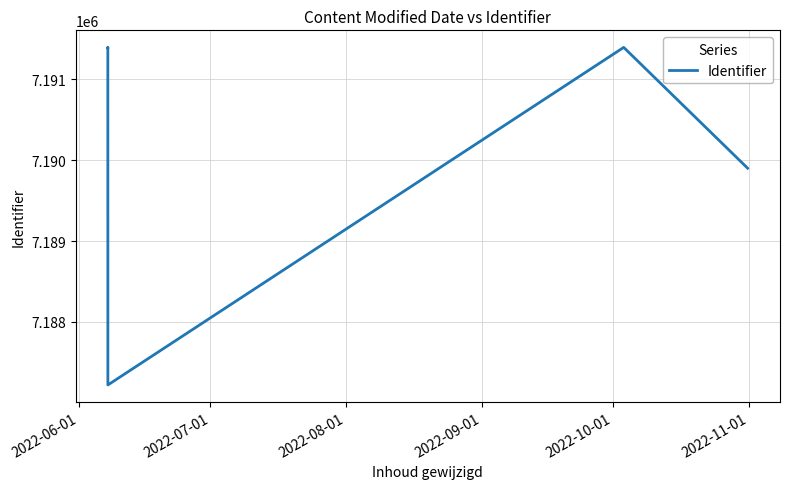

What is the difference between the maximum and minimum values?

4173